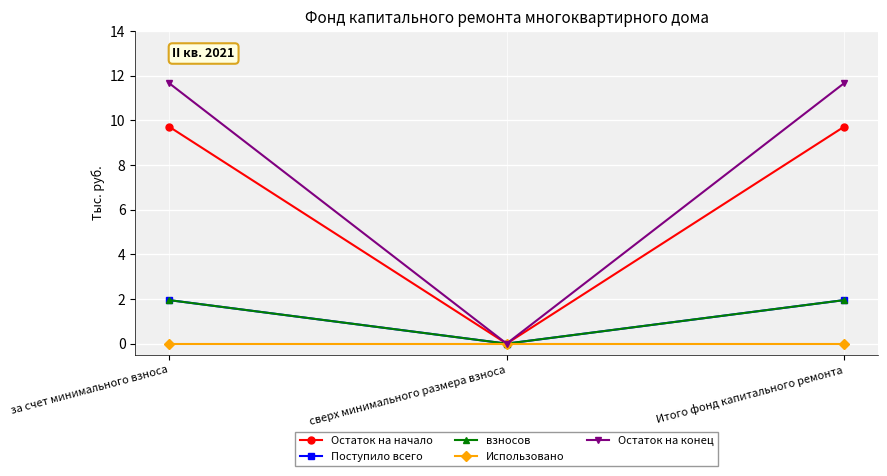

Which category has the lowest value in the взносов series?

сверх минимального размера взноса